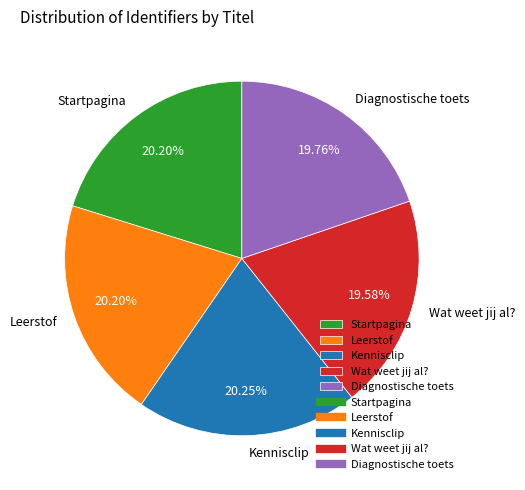

What percentage is the Diagnostische toets slice, to the nearest percent?

20%